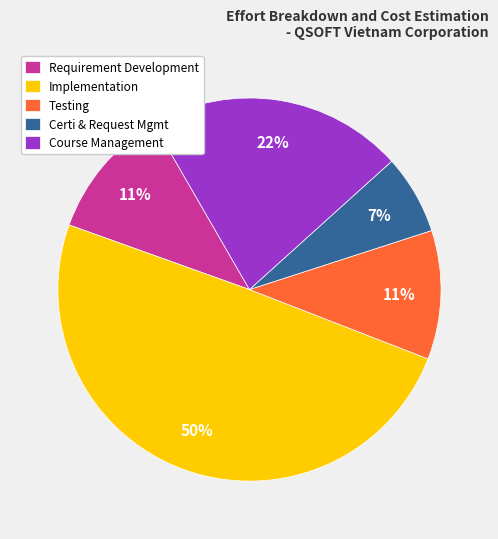

To the nearest percent, what is the difference between the largest and smallest slice percentages?

43%